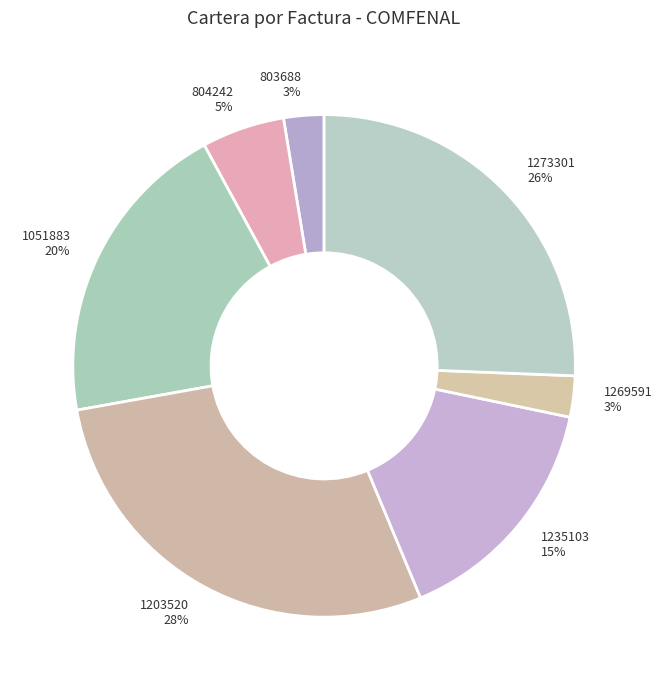

Count the number of slices in the pie.

7